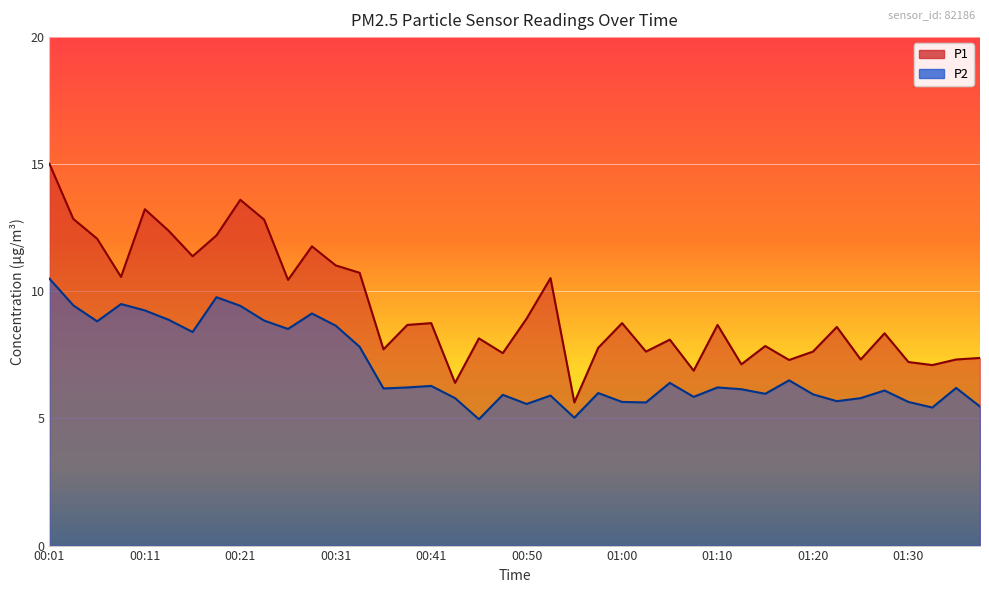

True or false: P1 and P2 intersect in this chart.

False